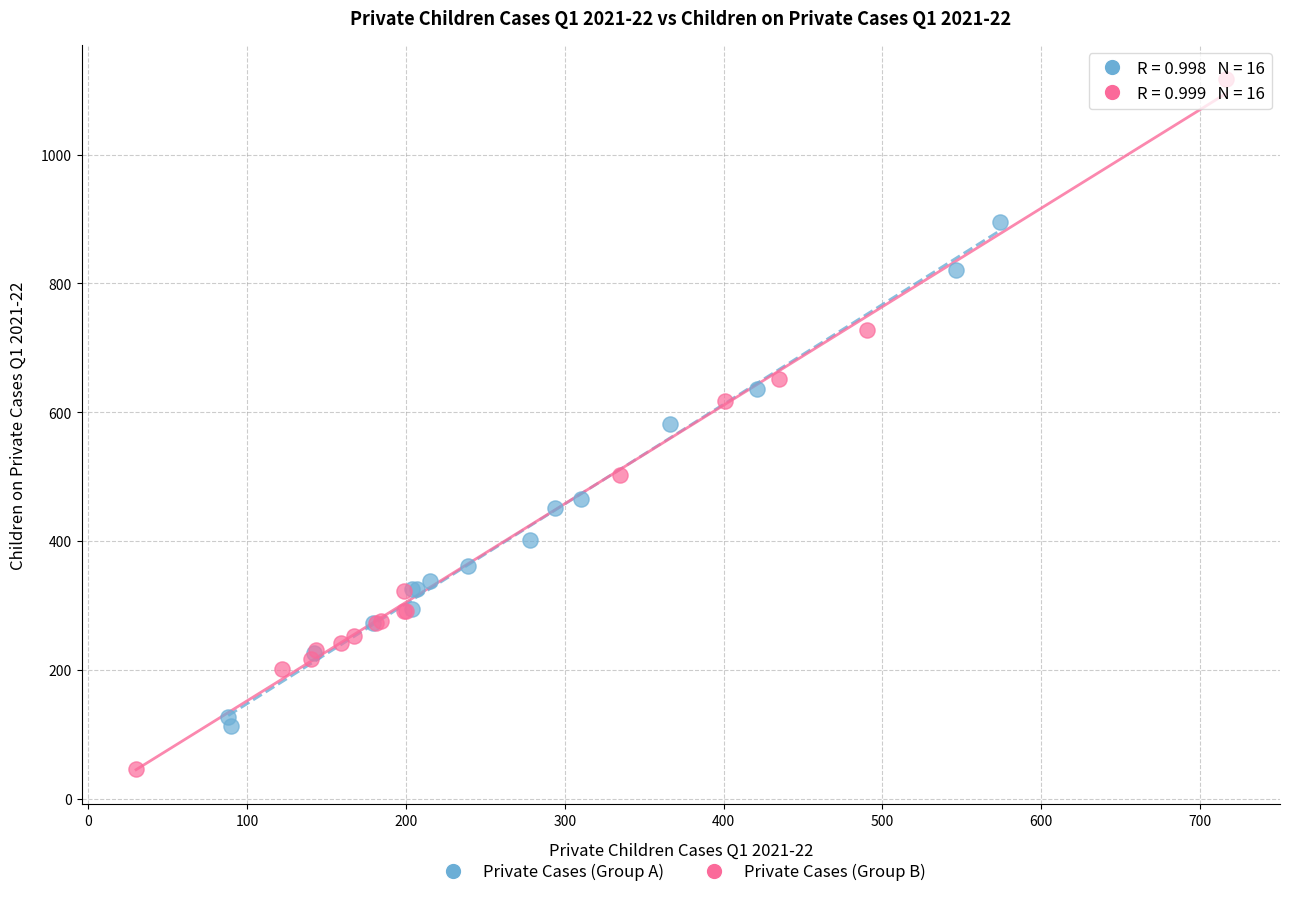

Which series contains the highest Y value?

Private Cases (Group B)